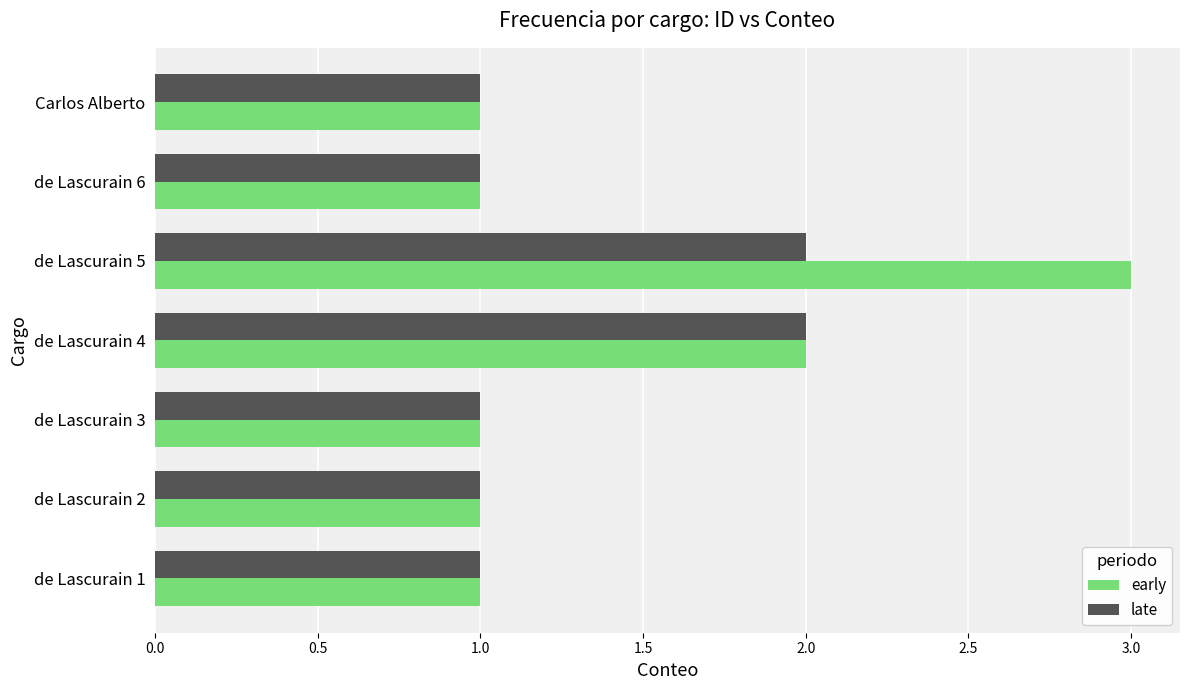

What is the greatest value displayed?

3